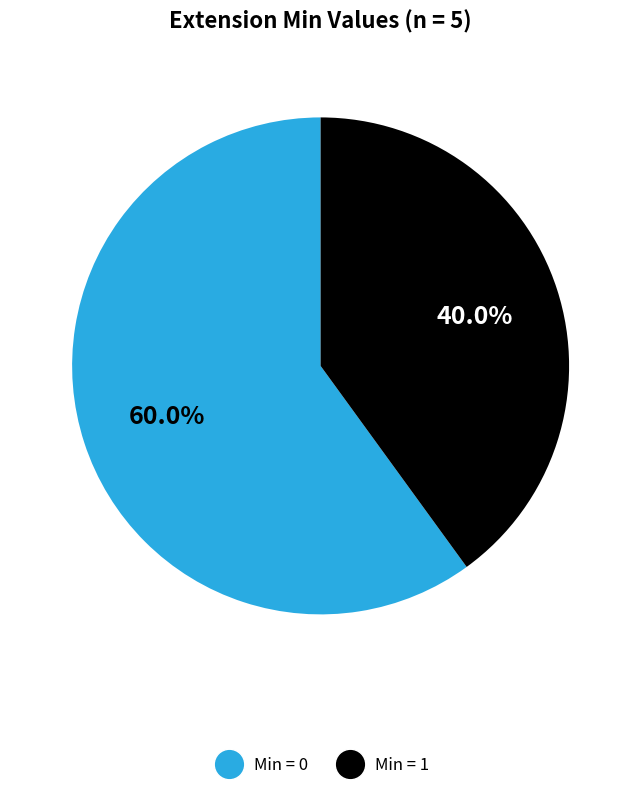

What is the ratio of the value at Min = 0 to the value at Min = 1?

1.5